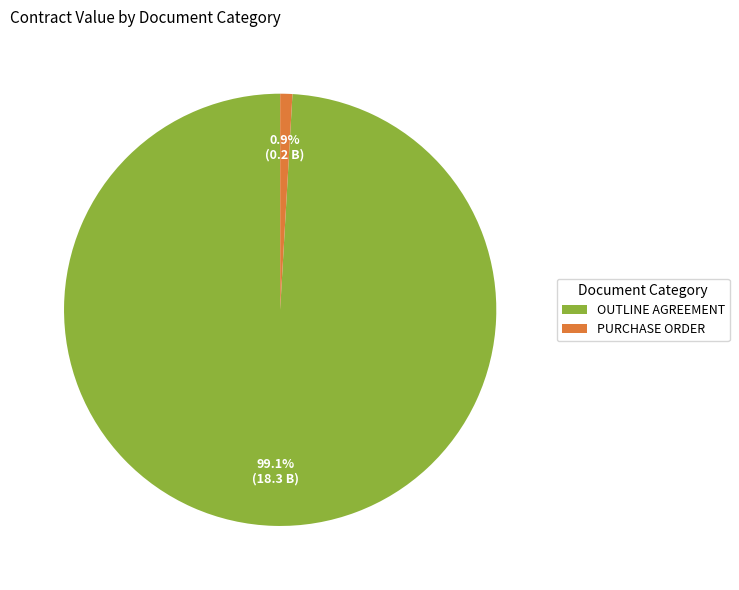

To the nearest percent, what is the difference between the largest and smallest slice percentages?

98%